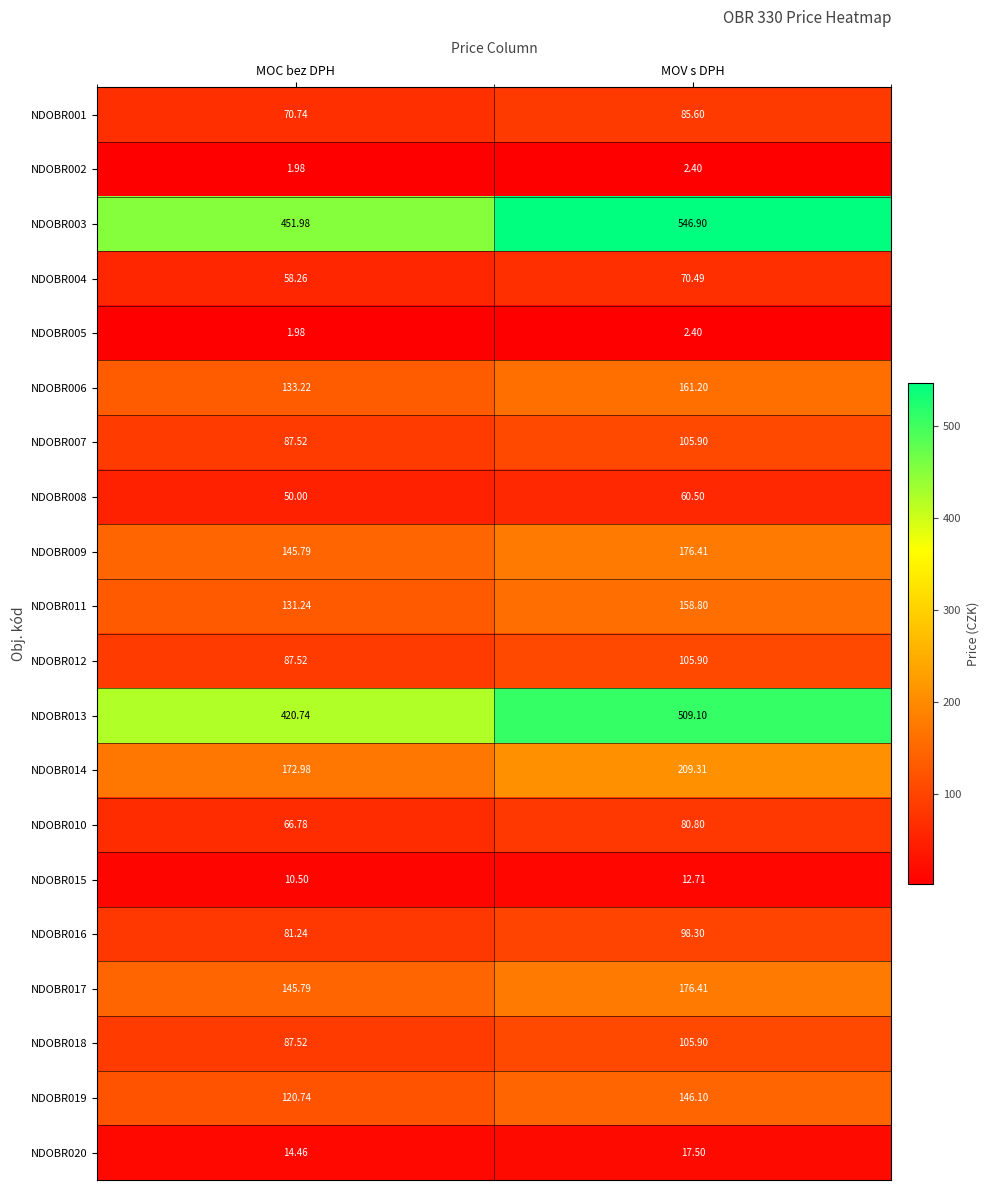

Where is NDOBR014 nearest to the value 191?

MOC bez DPH